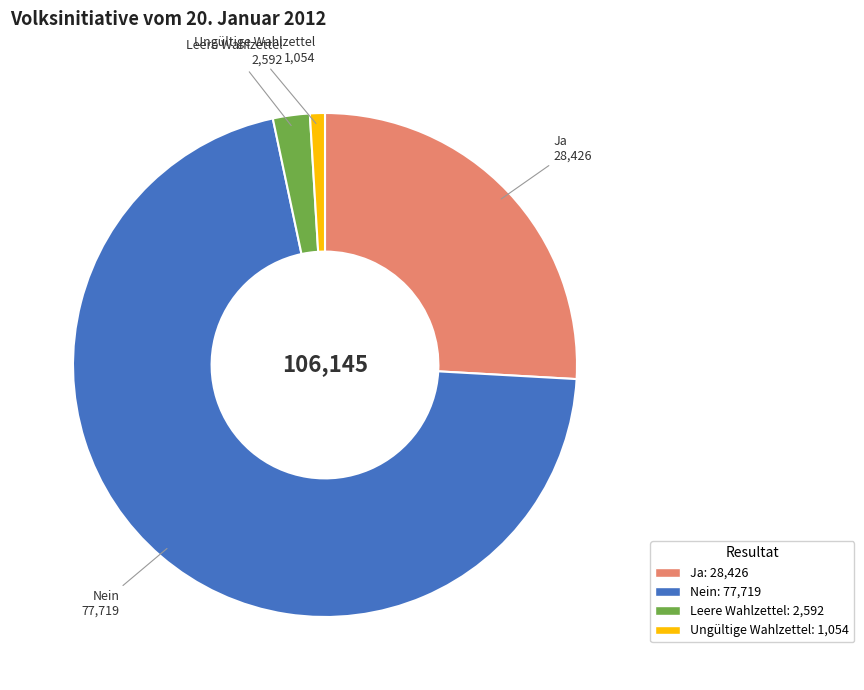

What is the largest slice in the pie chart?

Nein